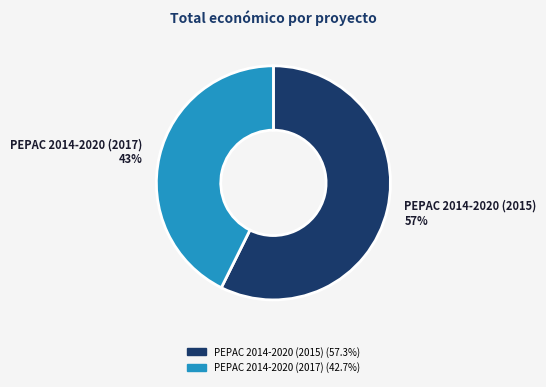

Rank the categories by value from lowest to highest.

PEPAC 2014-2020 (2017), PEPAC 2014-2020 (2015)